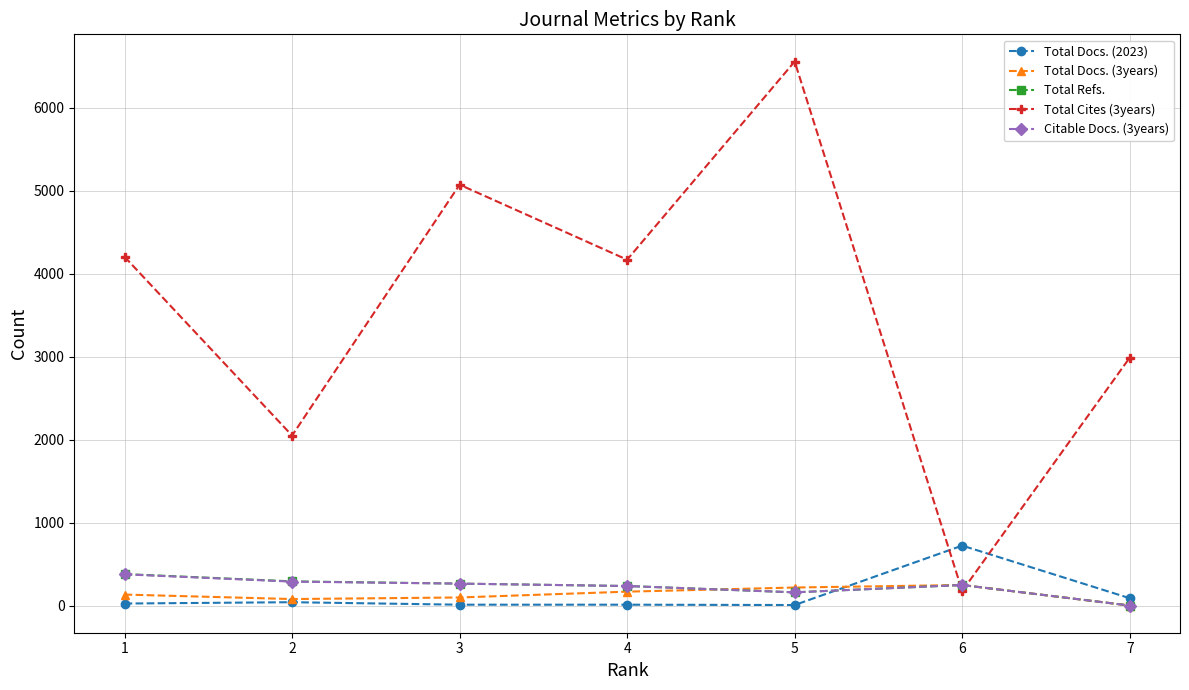

What is the average value of the Total Cites (3years) series?

3601